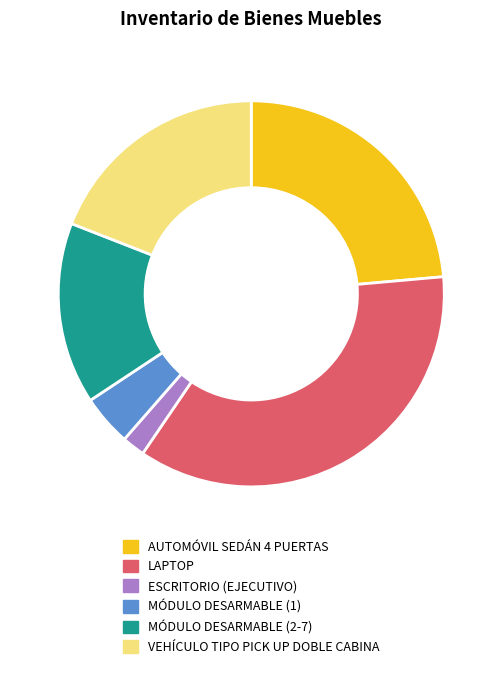

Which category has the smallest portion of the pie?

ESCRITORIO (EJECUTIVO)